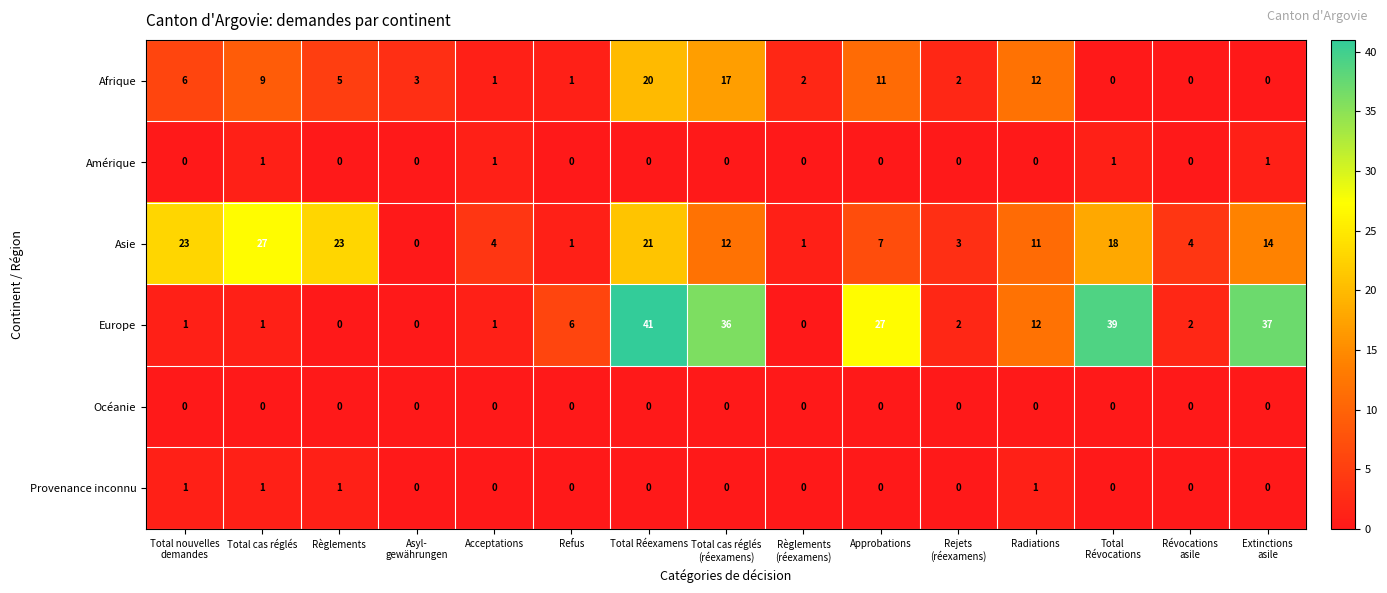

What is the difference between the highest and lowest values at Règlements?

23